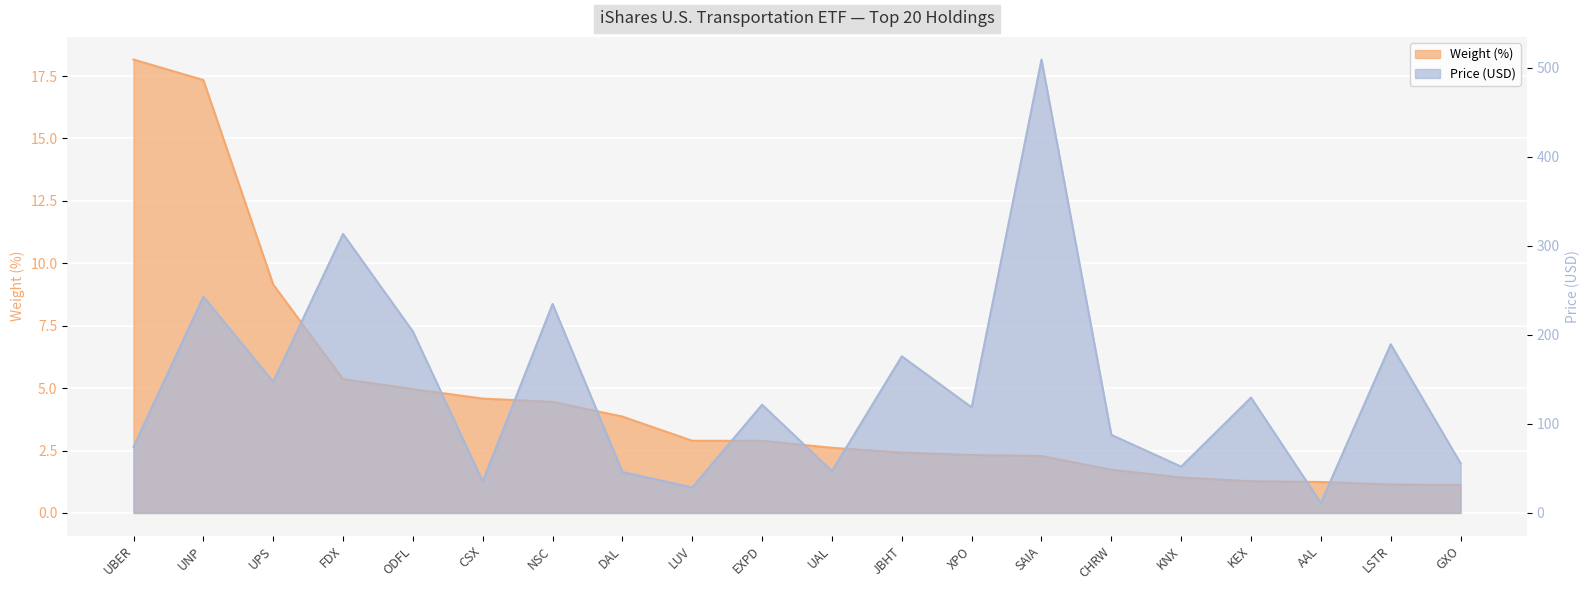

What value does the Price (USD) series have at SAIA?

509.4